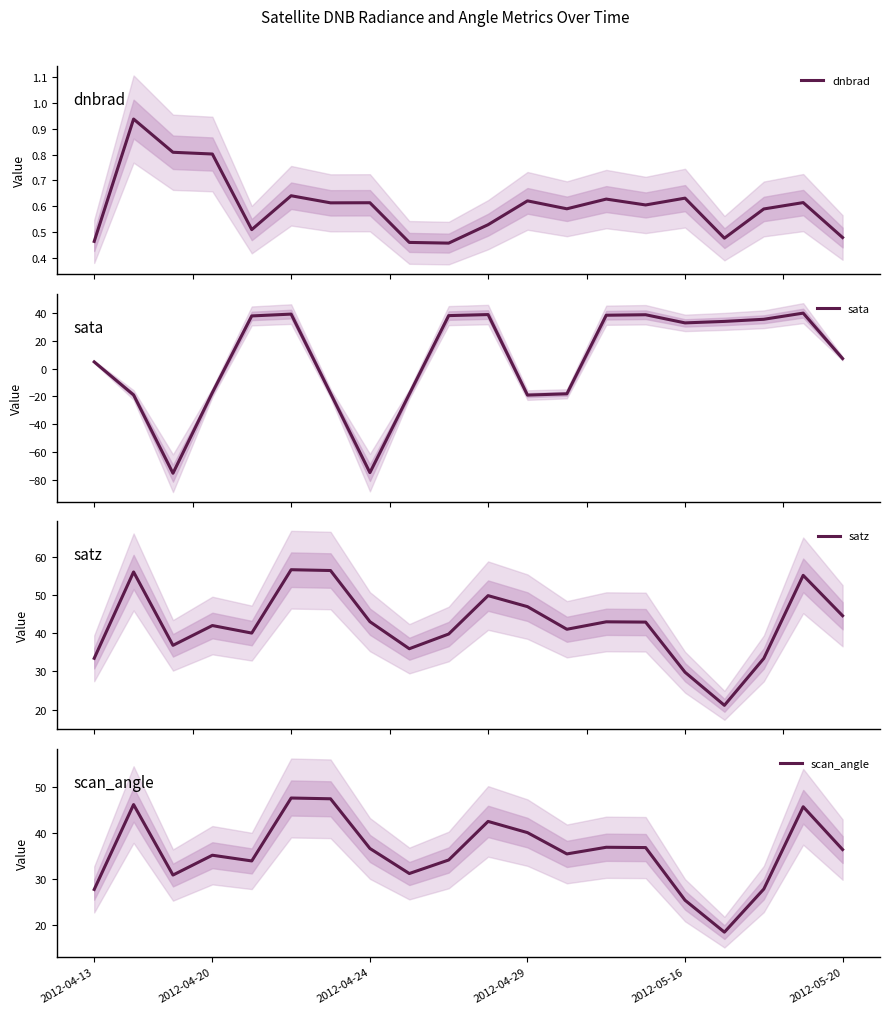

Which category has the lowest value in the dnbrad series?

9